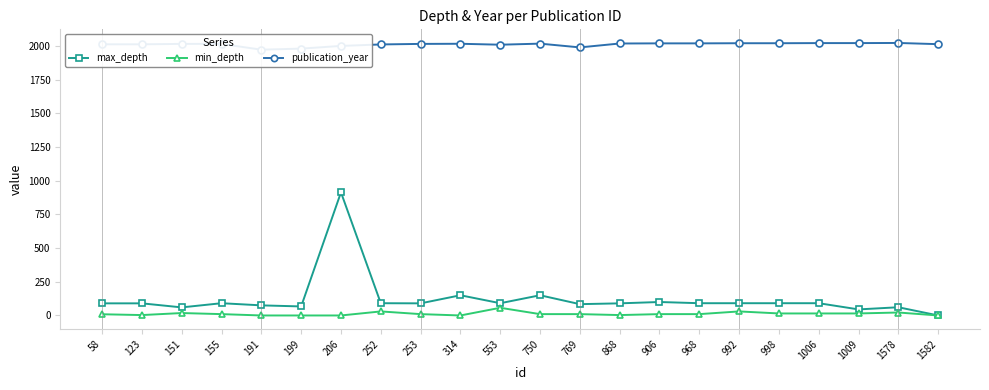

Reading left to right, transcribe all the data shown in this chart.

max_depth: 58=90	123=90	151=60	155=91	191=75	199=67	206=914	252=91	253=90	314=150	553=91	750=150	769=84	868=90	906=100	968=91	992=91	998=91	1006=91	1009=45	1578=61	1582=0
min_depth: 58=9	123=3	151=18	155=10	191=0	199=0	206=0	252=30	253=10	314=0	553=57	750=10	769=10	868=3	906=10	968=10	992=30	998=15	1006=15	1009=15	1578=22	1582=0
publication_year: 58=2013	123=2013	151=2016	155=2016	191=1973	199=1981	206=2001	252=2012	253=2016	314=2017	553=2010	750=2018	769=1990	868=2019	906=2020	968=2020	992=2021	998=2021	1006=2022	1009=2022	1578=2023	1582=2014